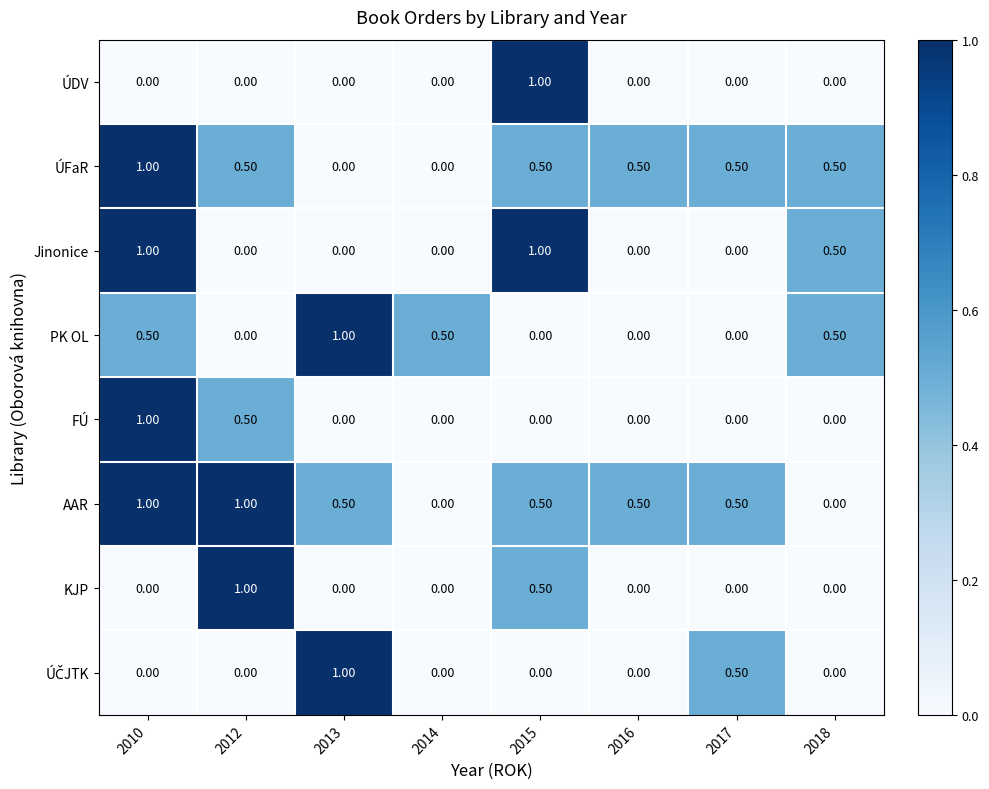

Is the value of FÚ at 2012 greater than the value of ÚFaR at 2013?

Yes